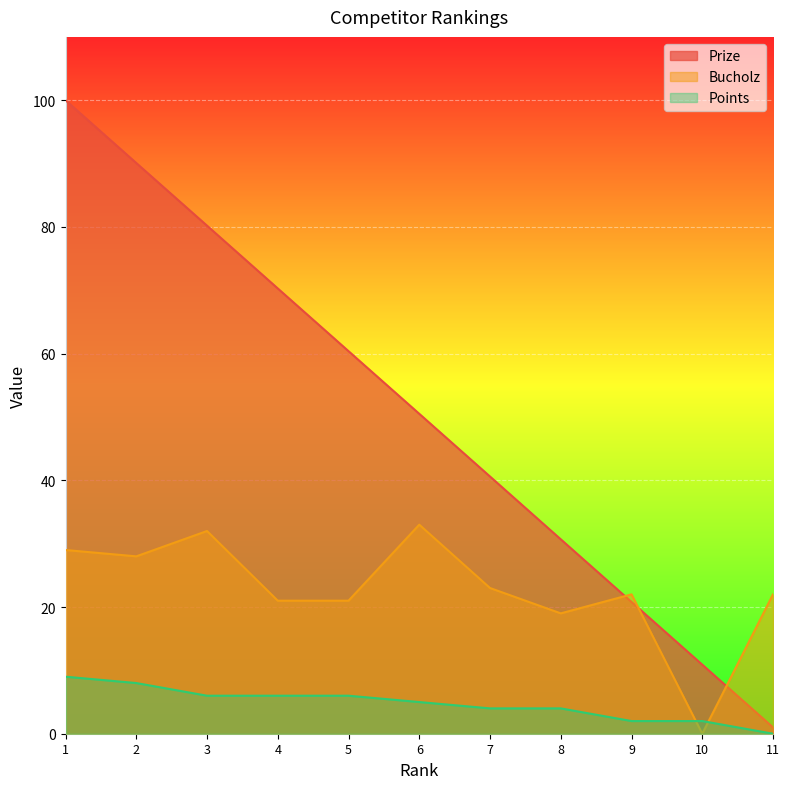

Rank the series by their average value, from lowest to highest.

Points, Bucholz, Prize